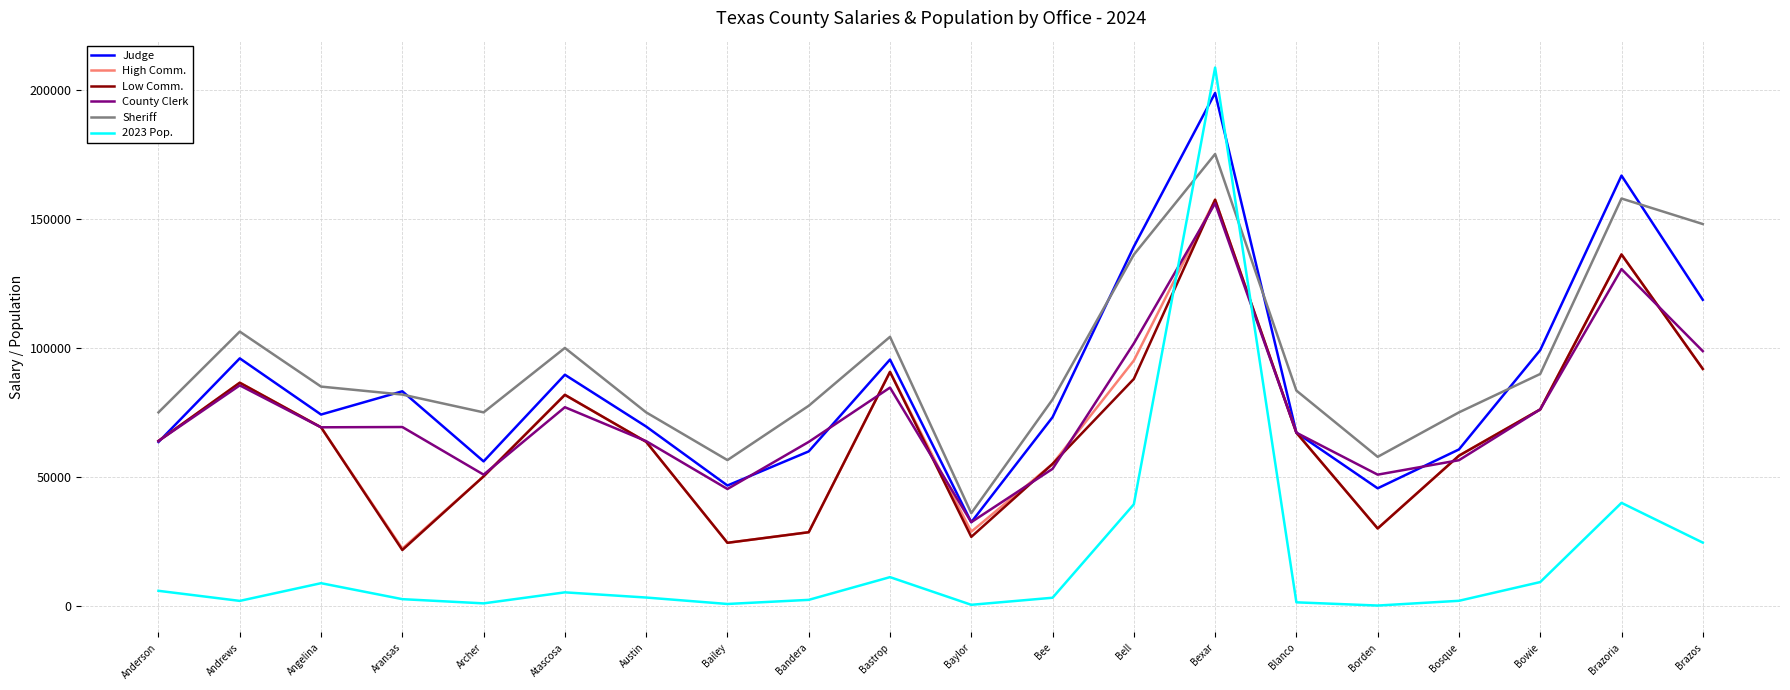

Where do County Clerk and 2023 Pop. first cross each other?

Bell and Bexar